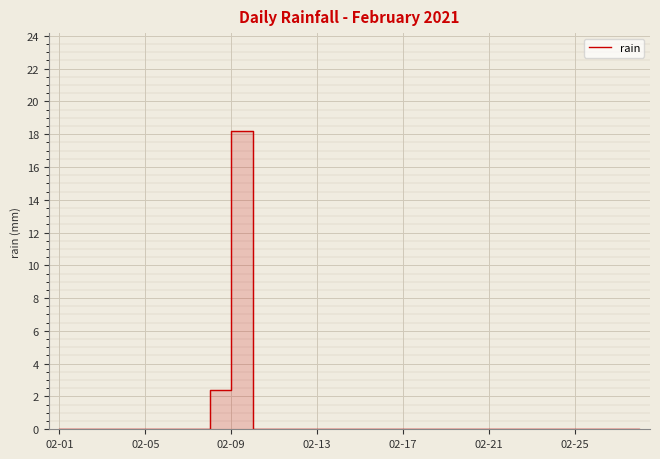

Between 10 and 02-21, which is larger?

10